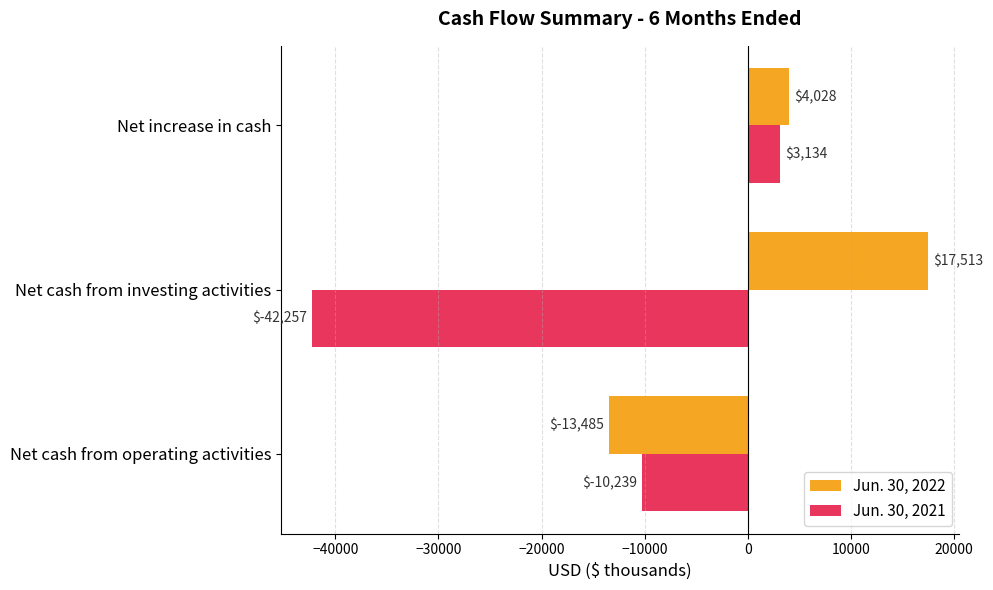

What is the spread (max minus min) of values at Net cash from investing activities?

59770